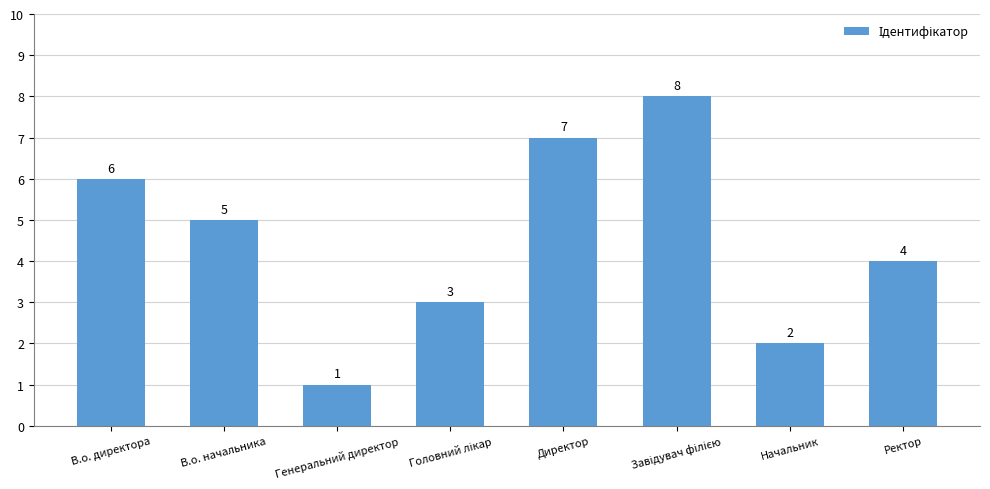

Reading left to right, transcribe all the data shown in this chart.

6	5	1	3	7	8	2	4